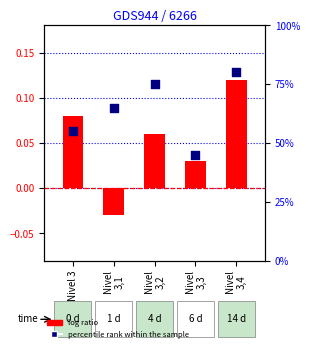

Which series contains the highest Y value?

percentile rank within the sample